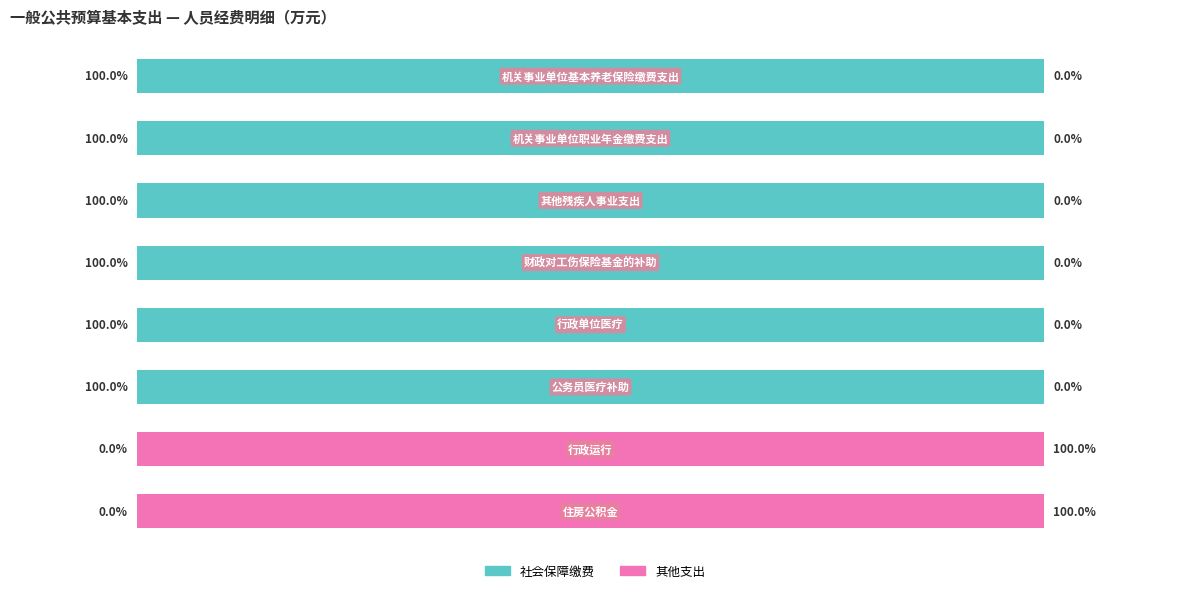

What is the value of the 社会保障缴费 bar at the 6th from the left?

100